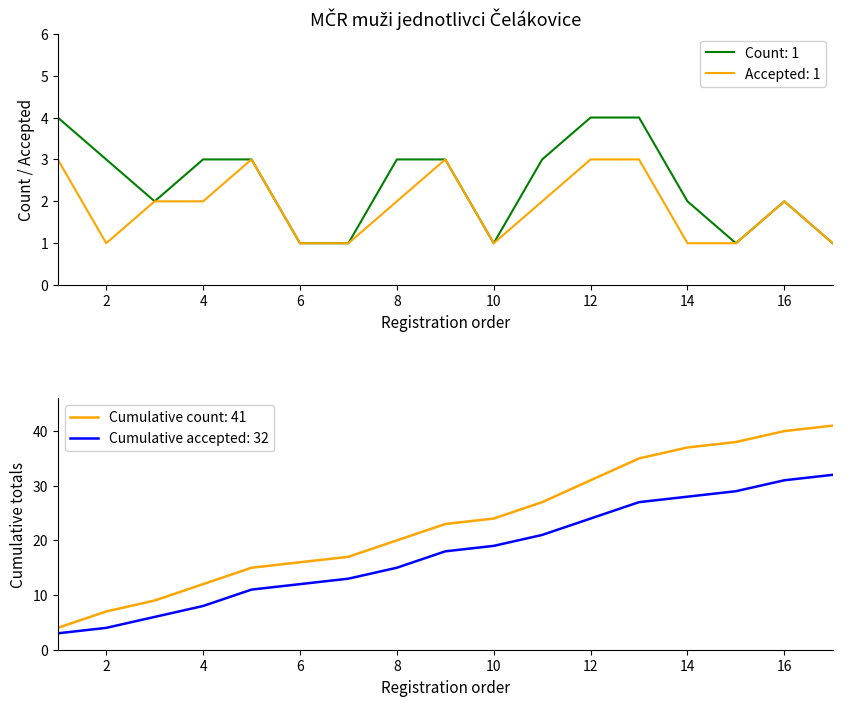

What is the value of the count (col_2) point at the 16th from the left?

2